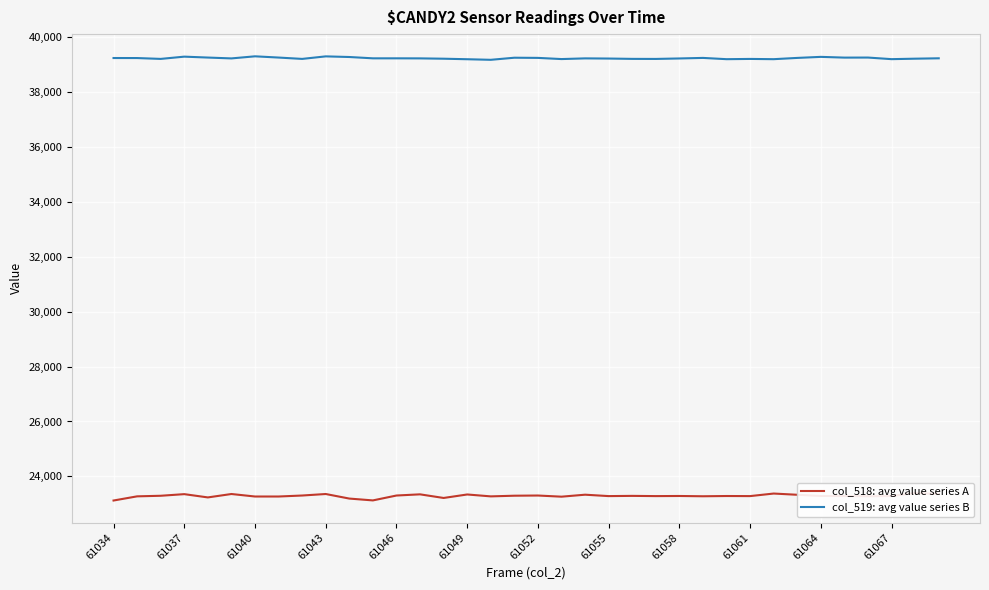

What are all the series names shown in the legend?

col_518: avg value series A, col_519: avg value series B